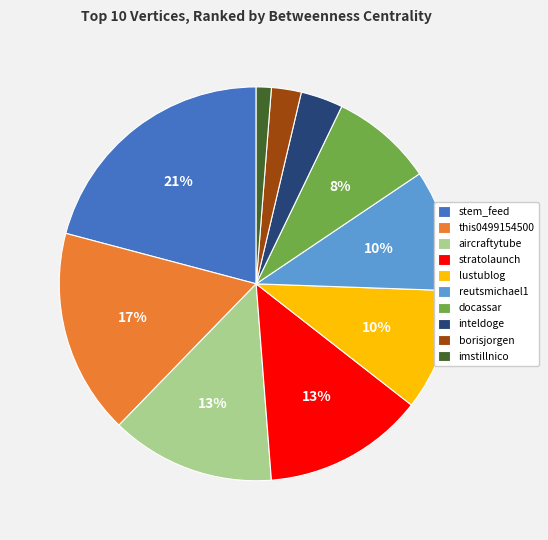

Does inteldoge account for over 50% of the chart?

No